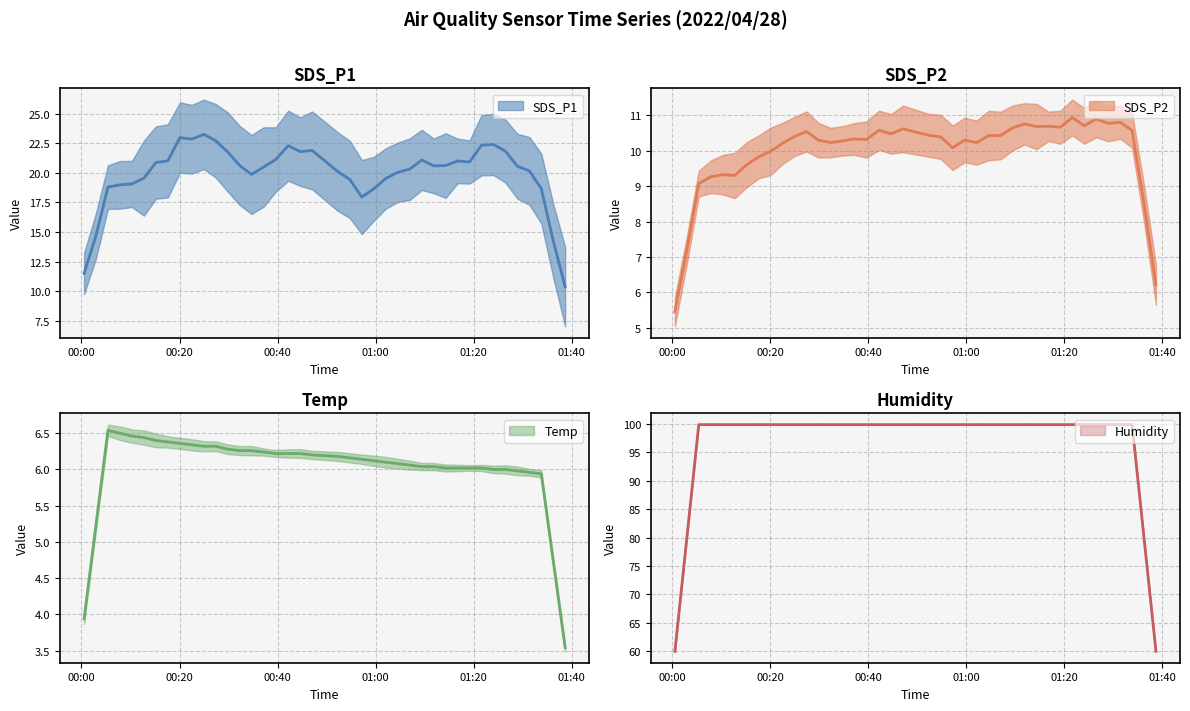

How many lines are shown in the chart?

4